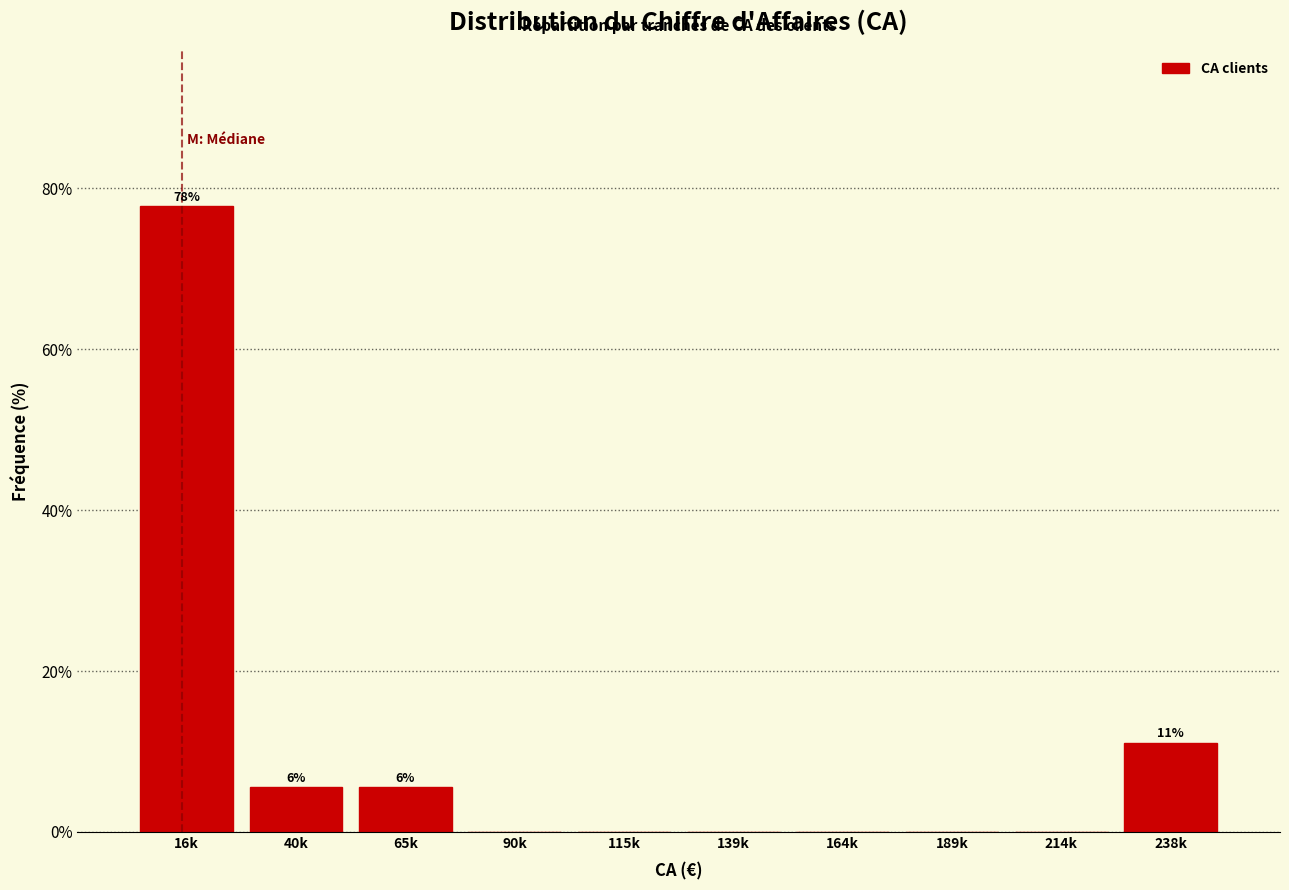

Reading left to right, extract all data points from this chart.

16k=77.8	40k=5.6	65k=5.6	90k=0.0	115k=0.0	139k=0.0	164k=0.0	189k=0.0	214k=0.0	238k=11.1